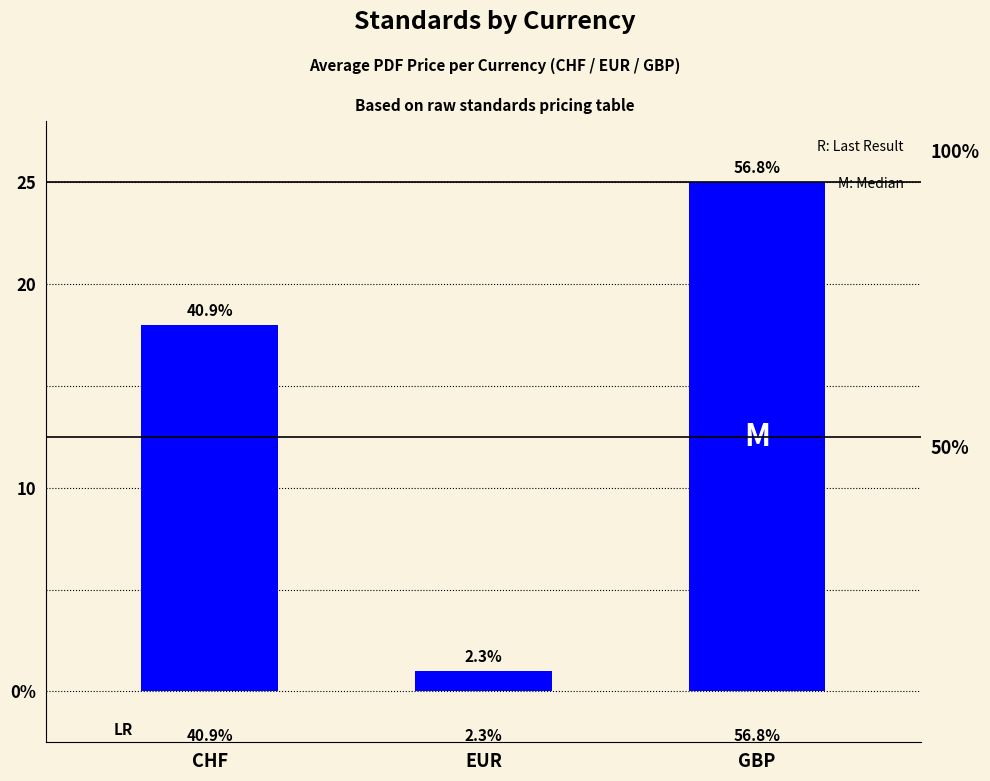

List the labels in order of value, largest first.

GBP, CHF, EUR